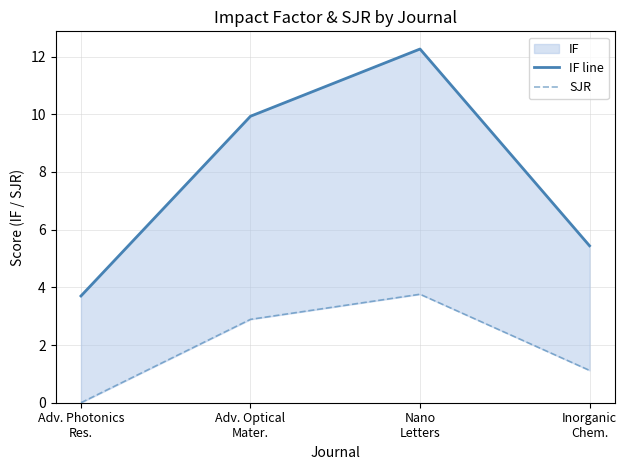

What is the value of the IF line point at the 4th from the left?

5.4